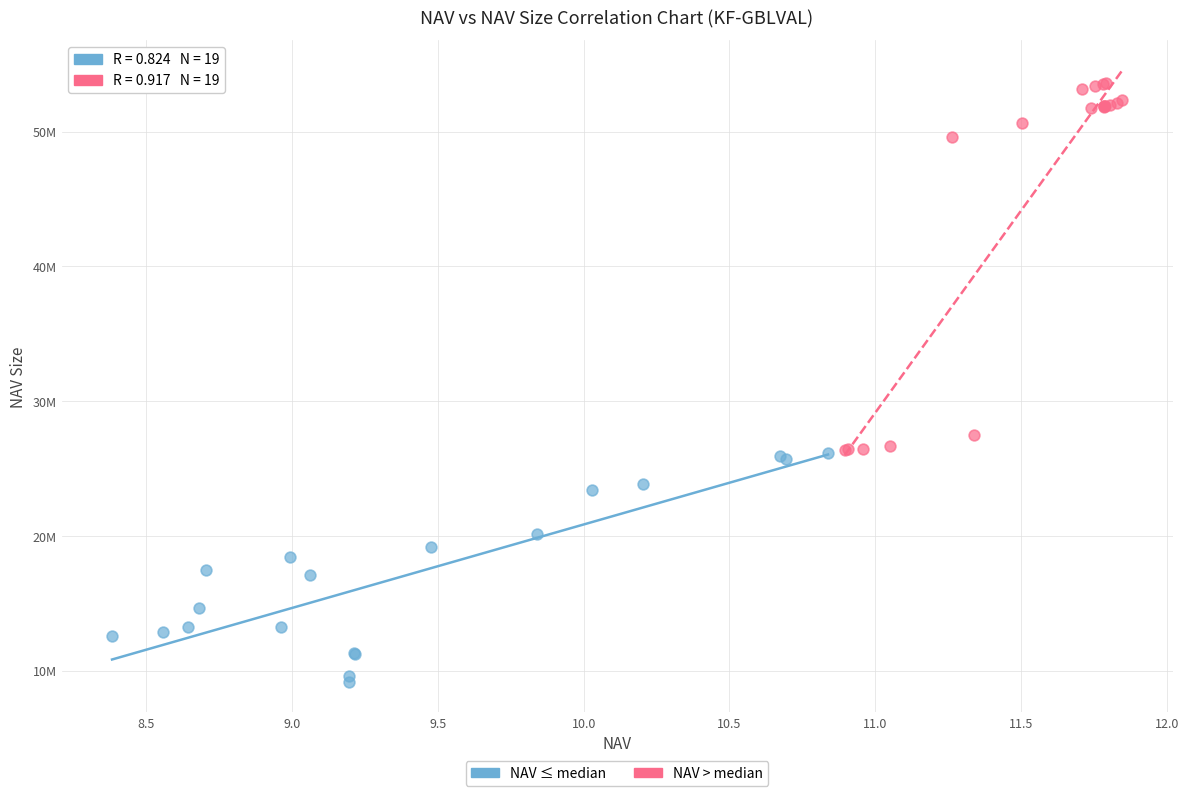

What are all the series names shown in the legend?

NAV ≤ median, NAV > median